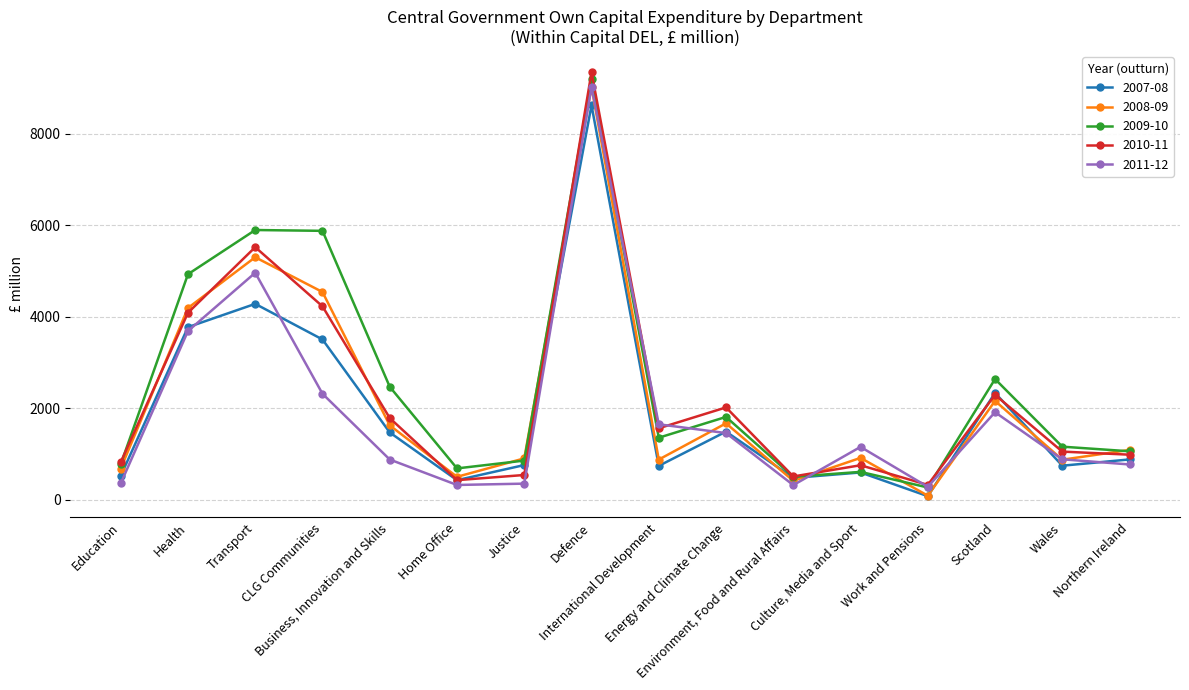

Is the value of 2009-10 at Home Office greater than the value of 2007-08 at Scotland?

No